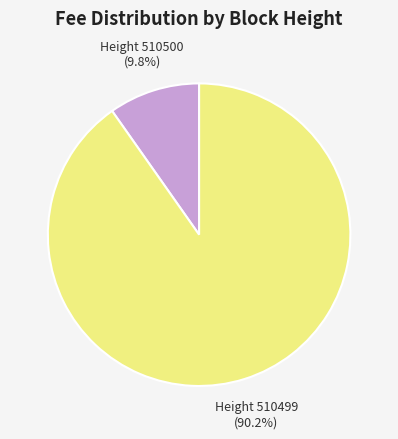

What is the largest slice in the pie chart?

Height 510499 (90.2%)